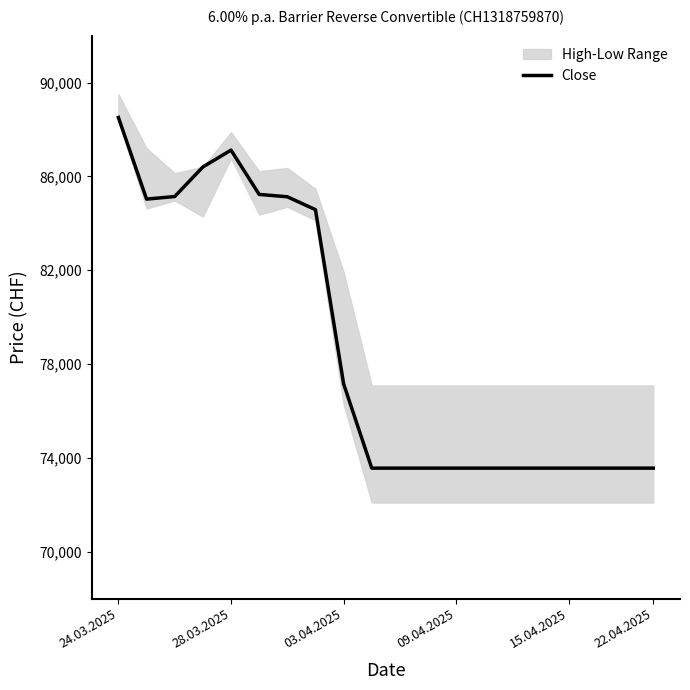

The value of Close at 22.04.2025 is 100256. True or false?

False